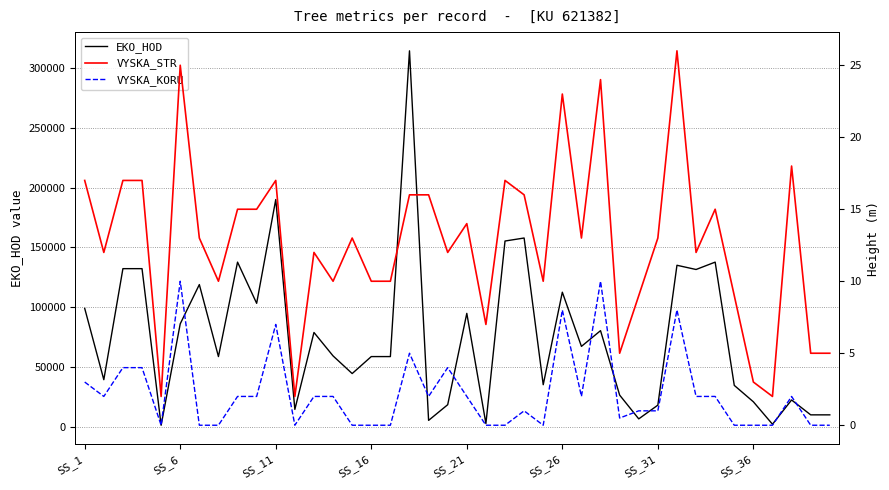

True or false: VYSKA_KORU has more than 0 interior local peaks.

True